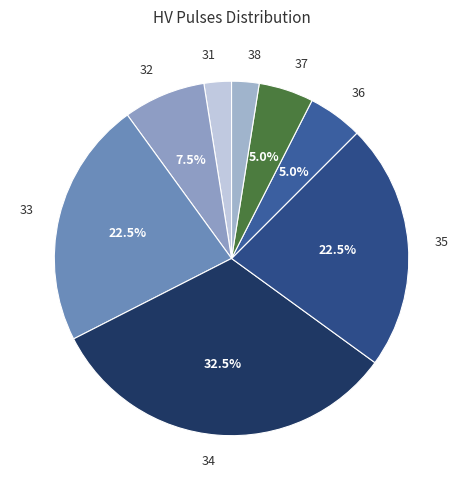

Which category has the biggest portion of the pie?

34